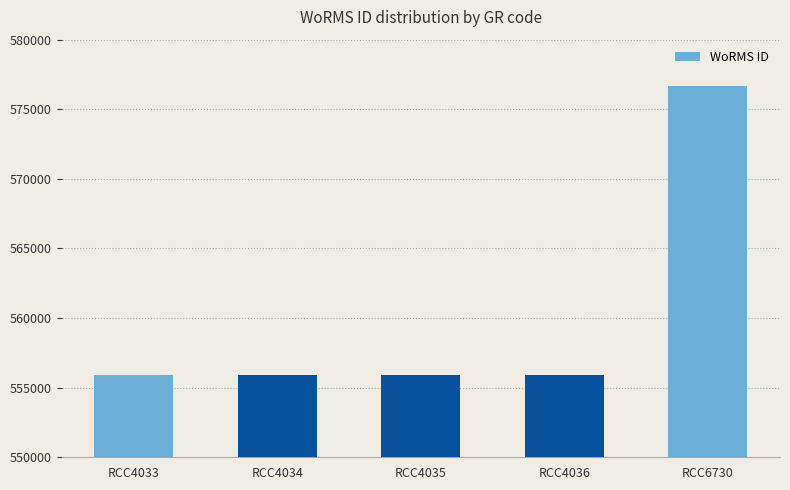

How many categories are shown in the chart?

5